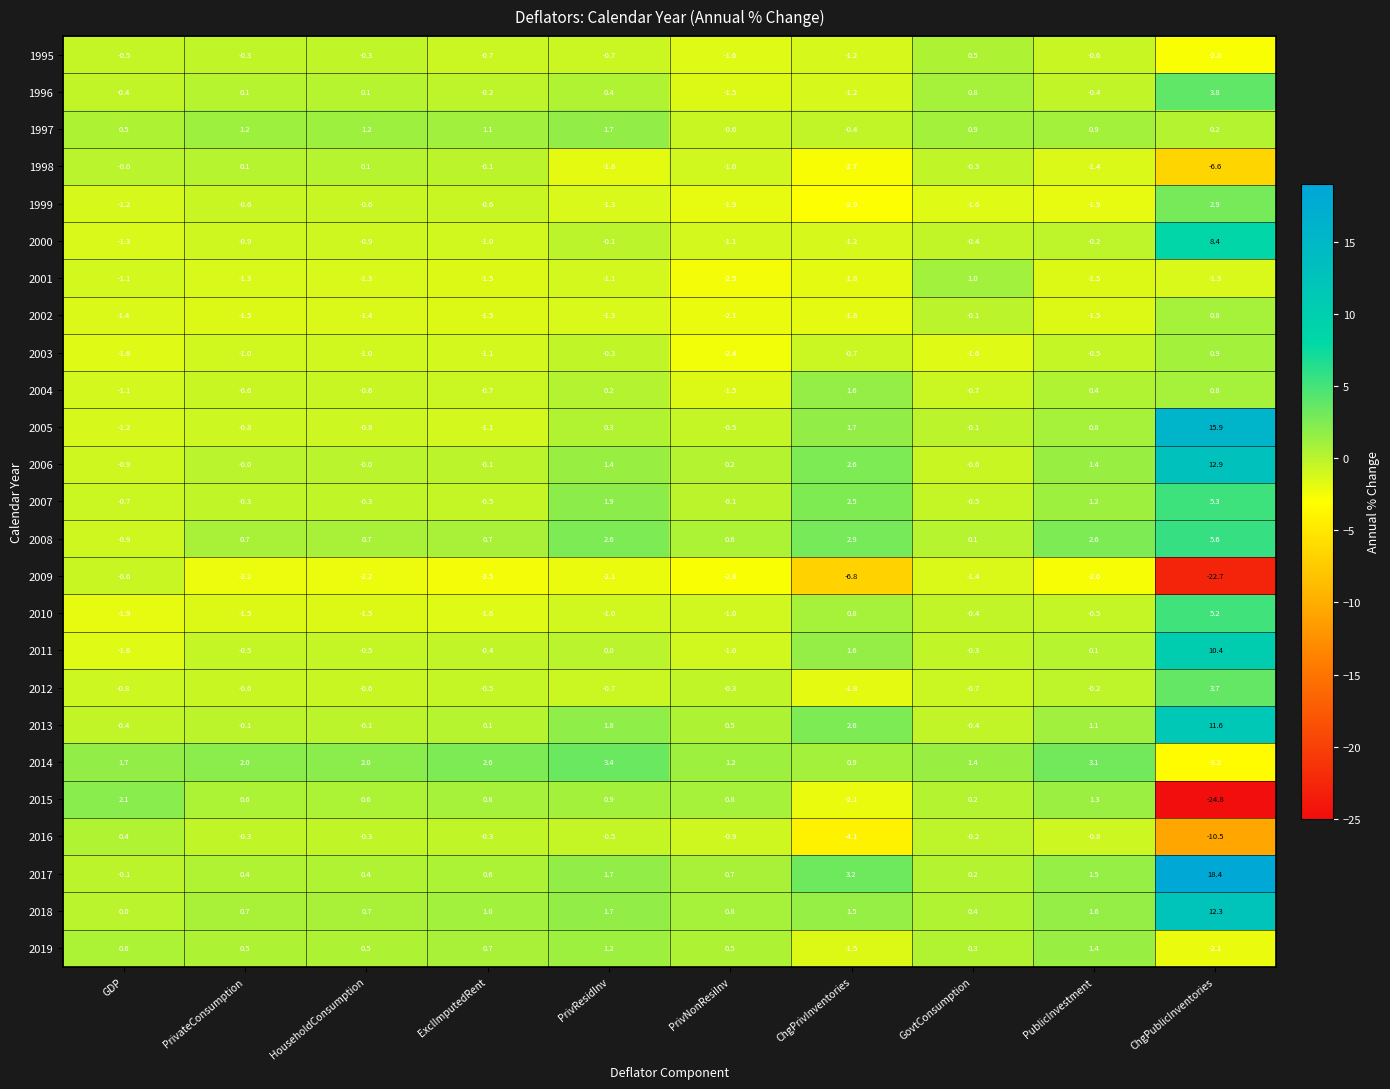

How many categories are shown in the chart?

10